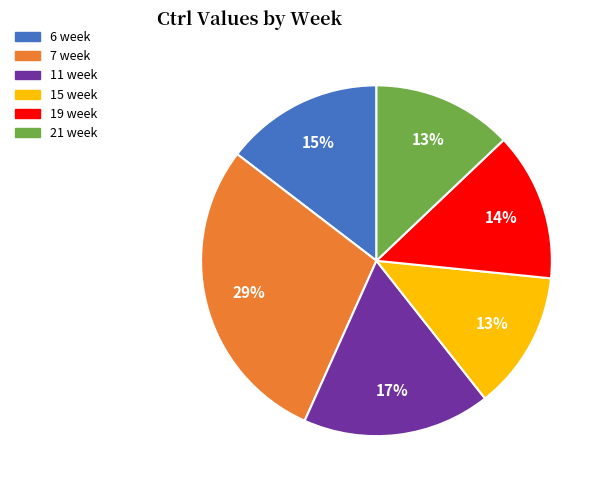

To the nearest percent, what portion does 11 week represent?

17%